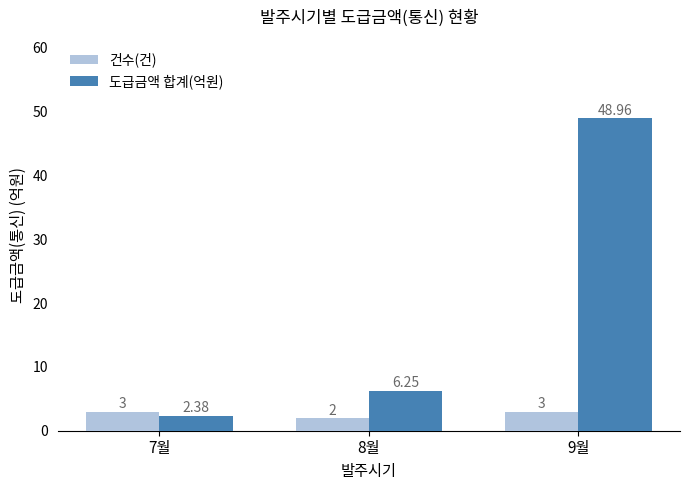

What is the smallest value displayed?

2.0